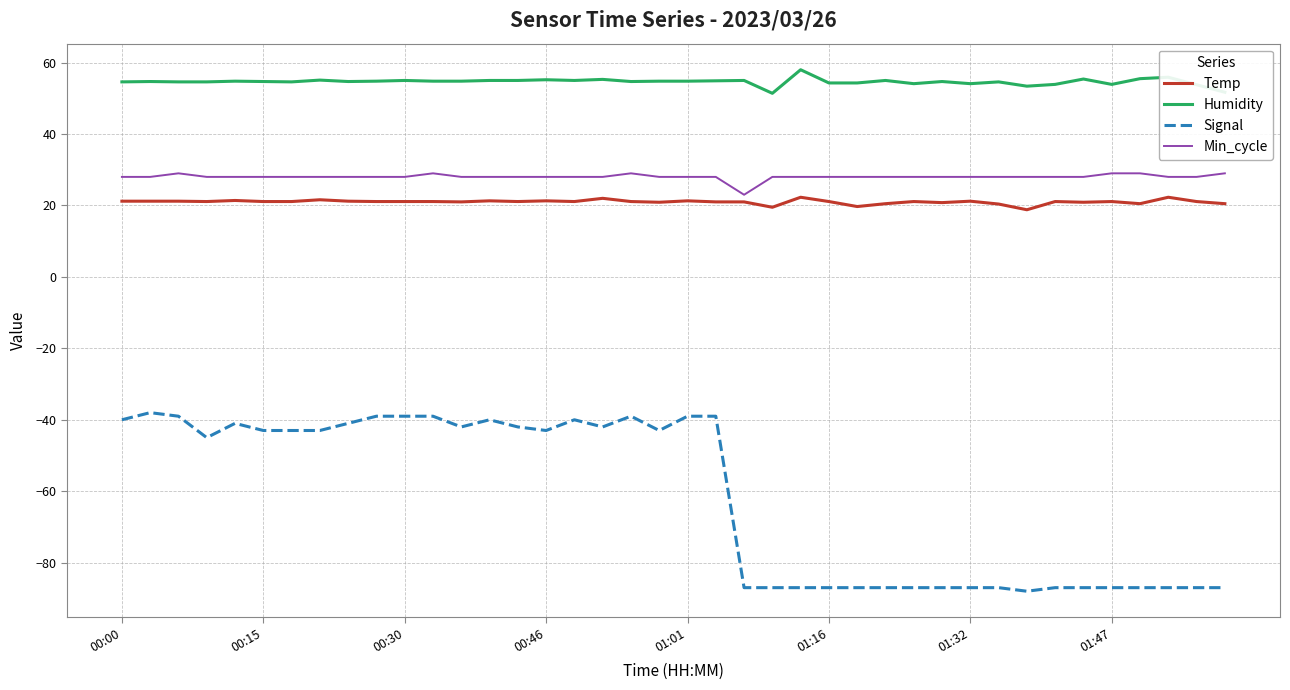

What is the difference between the maximum and minimum values in the Min_cycle series?

6.0